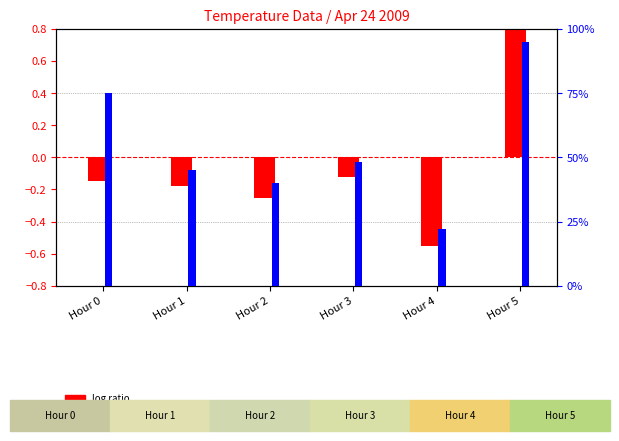

What is the value of the log ratio bar at the 2nd from the left?

-0.2